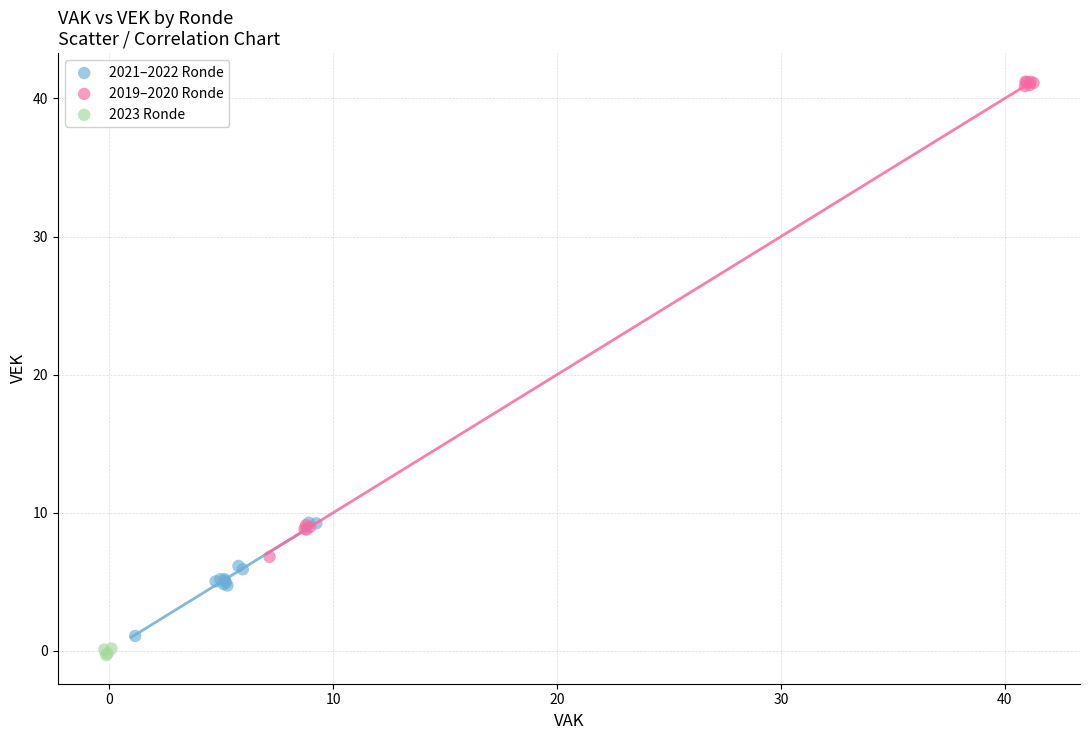

Which series reaches the maximum Y coordinate?

2019–2020 Ronde